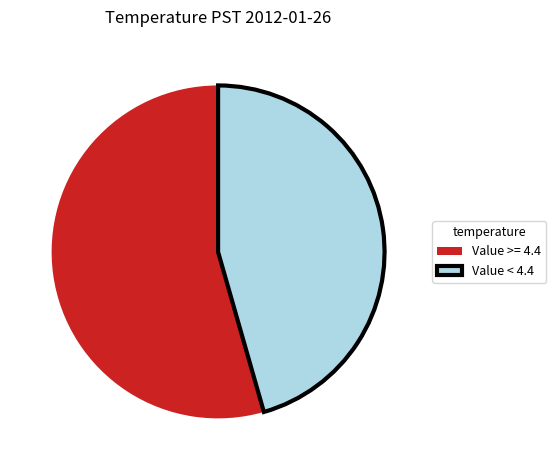

Which slice is the smallest?

Value < 4.4